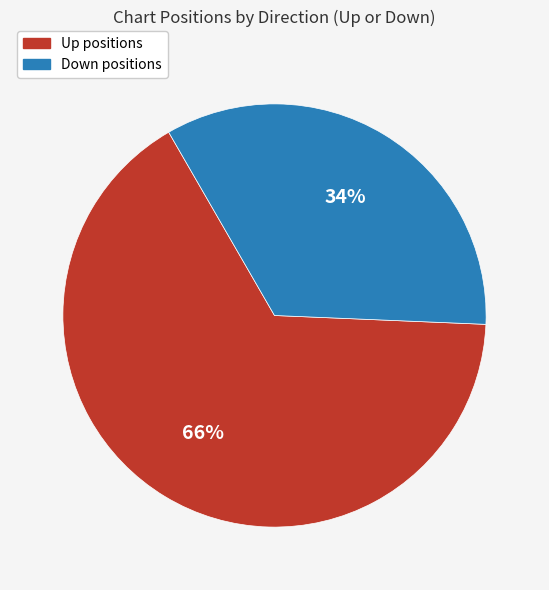

Is there any slice that represents more than half of the pie?

Yes